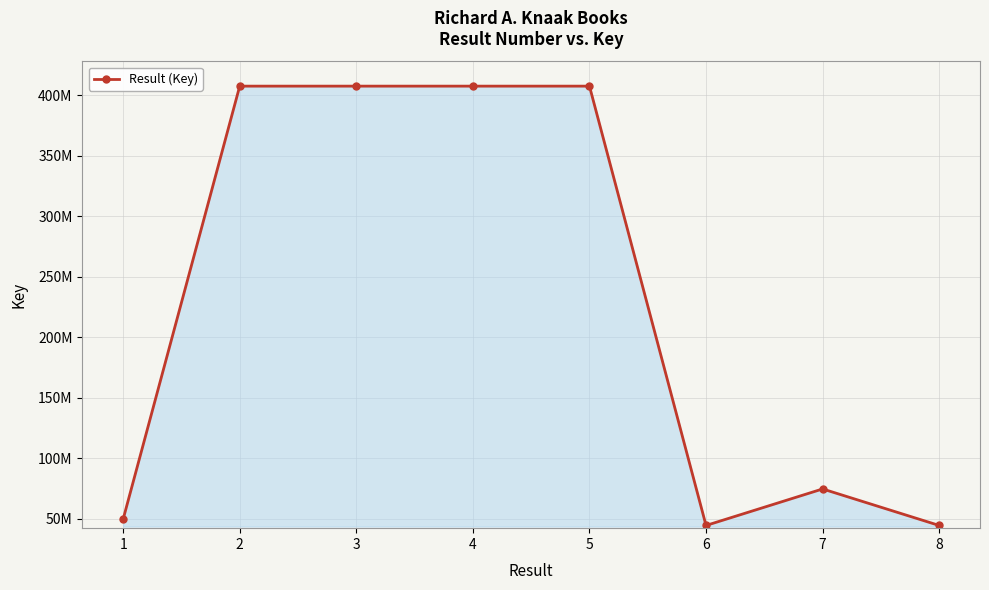

At which label does the data first exceed 407383885?

2